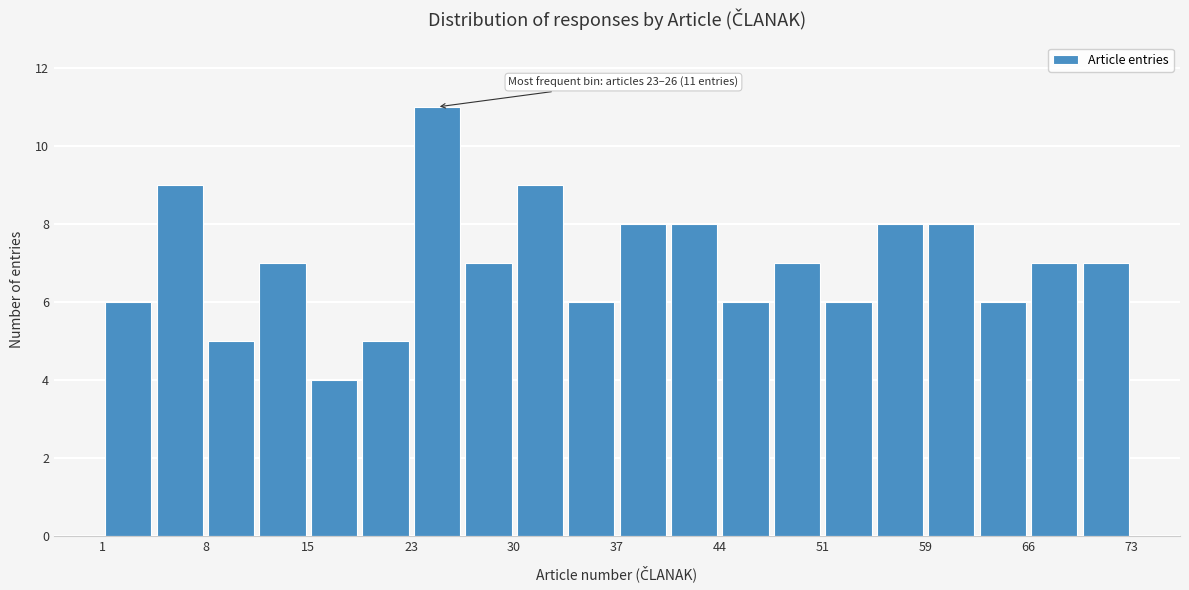

Read against the x-axis, roughly where is the centre of the tallest bar?

24